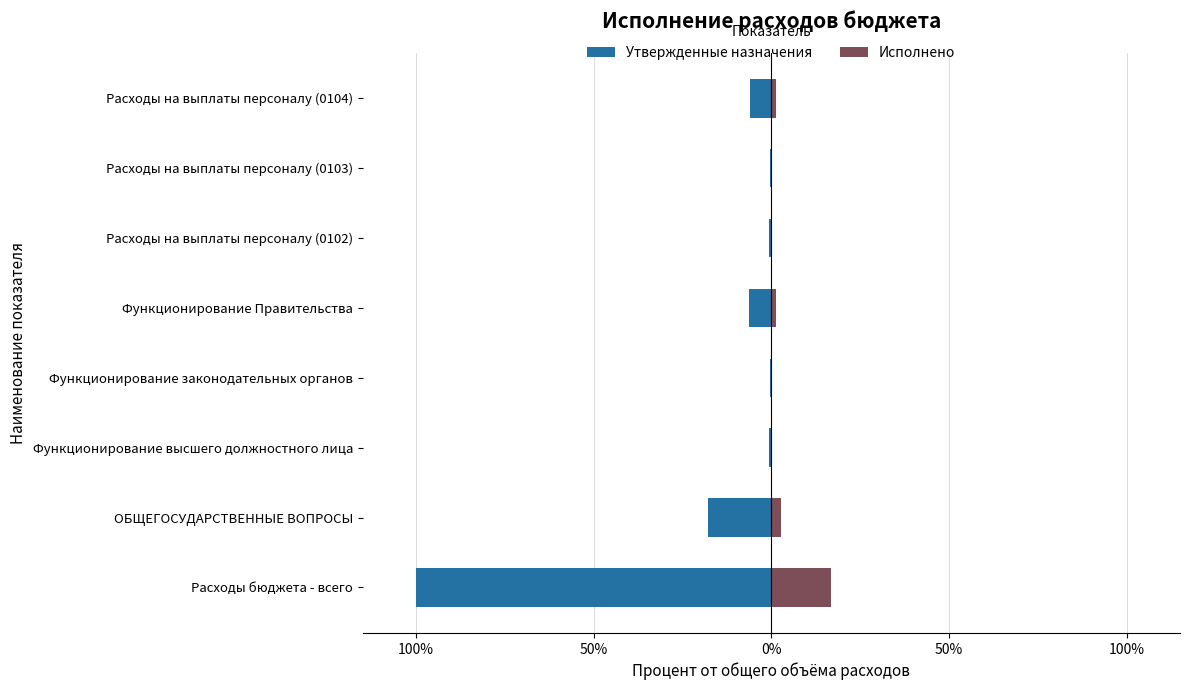

How many bars are there in each group?

2